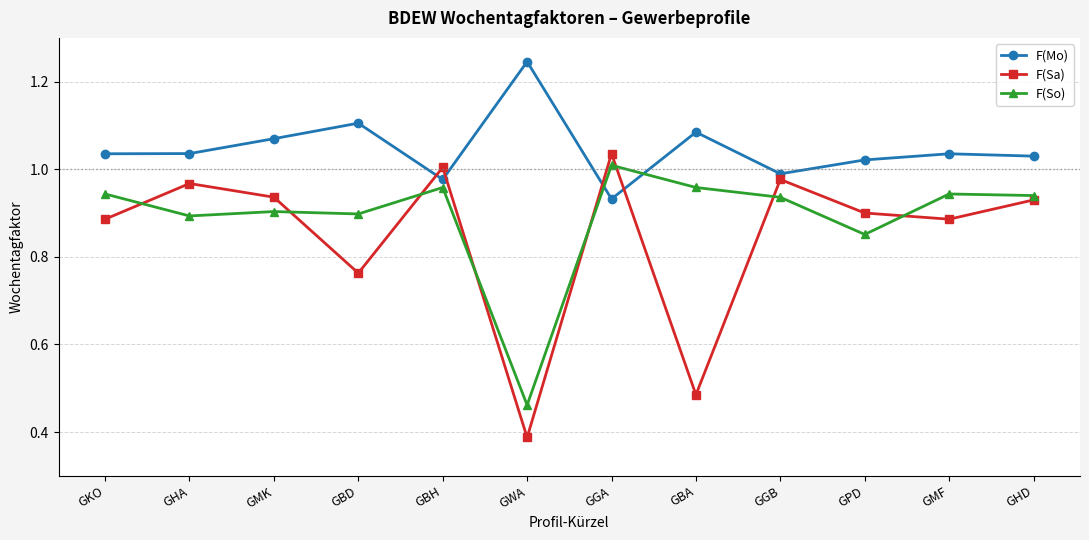

Rank the series at GGA from highest to lowest value.

F(Sa), F(So), F(Mo)